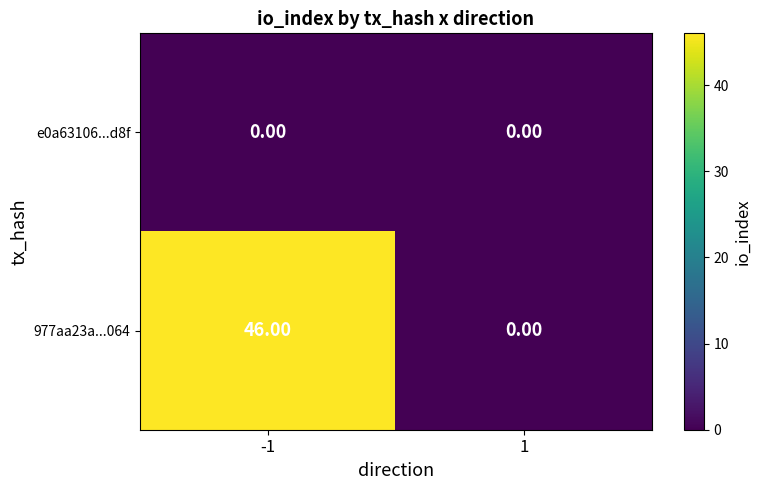

What is the sum of all 977aa23a...064 values?

46